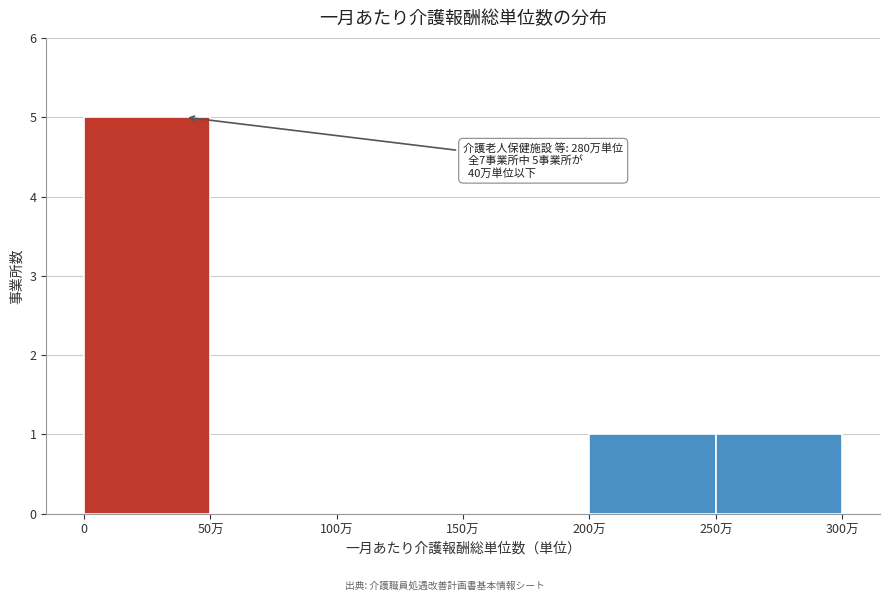

Reading left to right, transcribe all the data shown in this chart.

0=5	50万=0	100万=0	150万=0	200万=1	250万=1